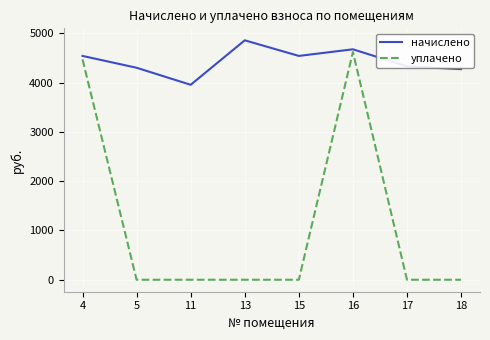

Rank the series at 13 from highest to lowest value.

начислено, уплачено